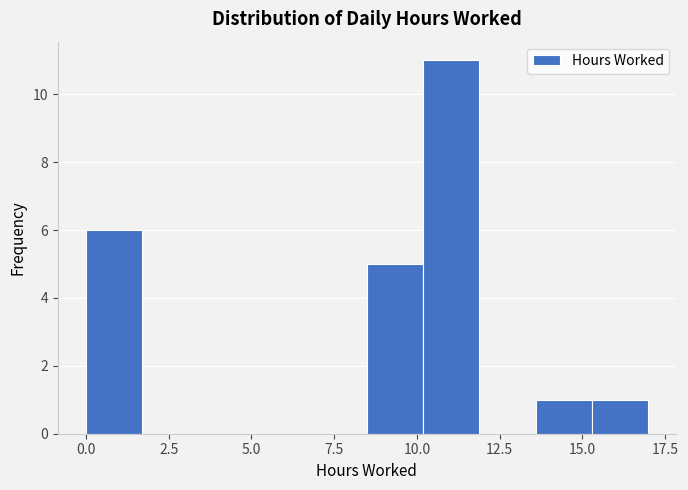

Around what value on the x-axis is the tallest bar? Give the approximate position of its centre, as read against the axis.

11.0